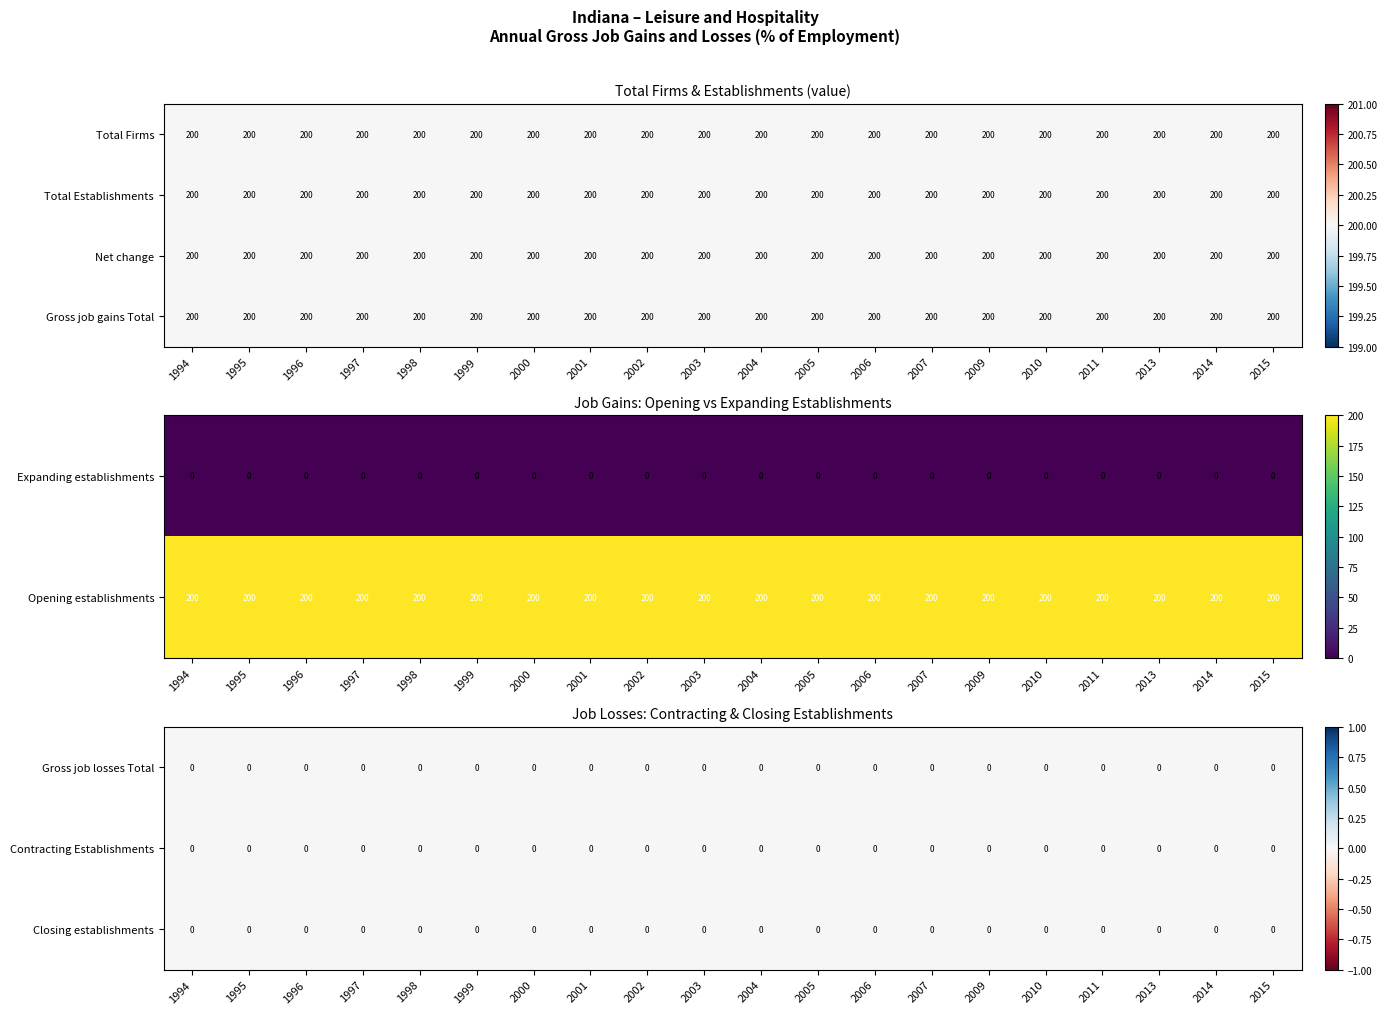

What is the average value of the Opening establishments series?

200